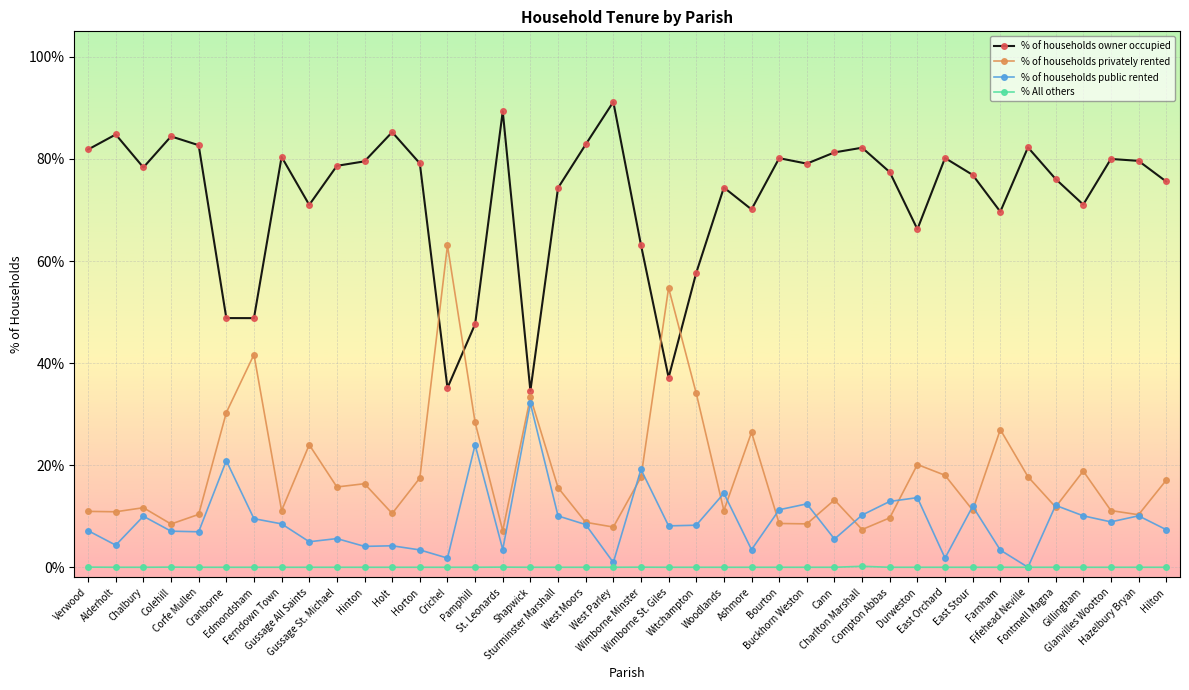

What is the total value across all series at Fontmell Magna?

100.0